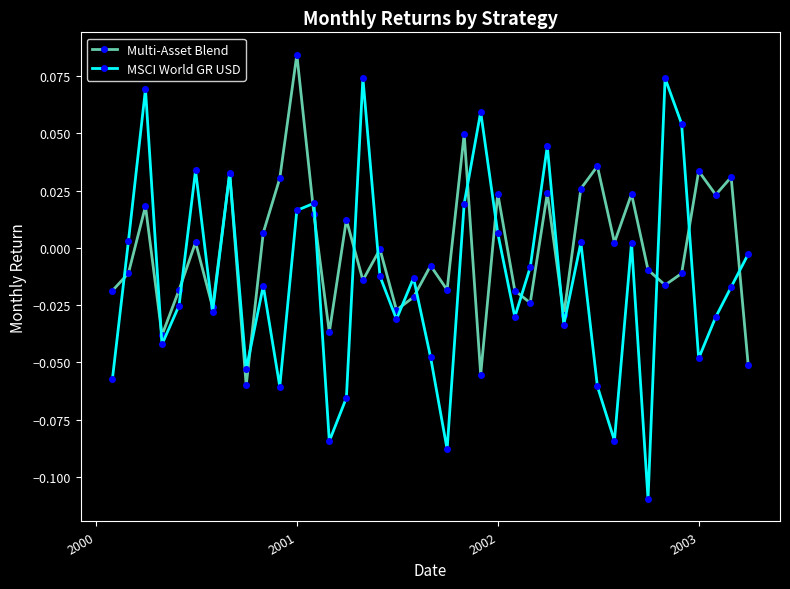

Which series has the largest range (max minus min)?

MSCI World GR USD